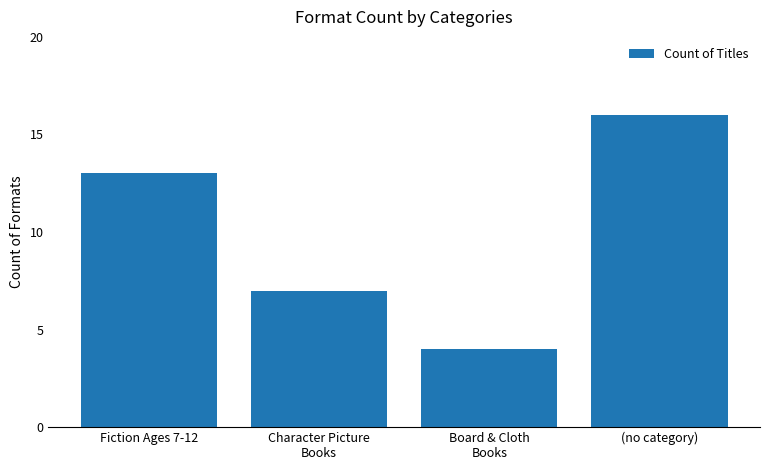

What is the label of the 2nd bar from the right?

Board & Cloth
Books